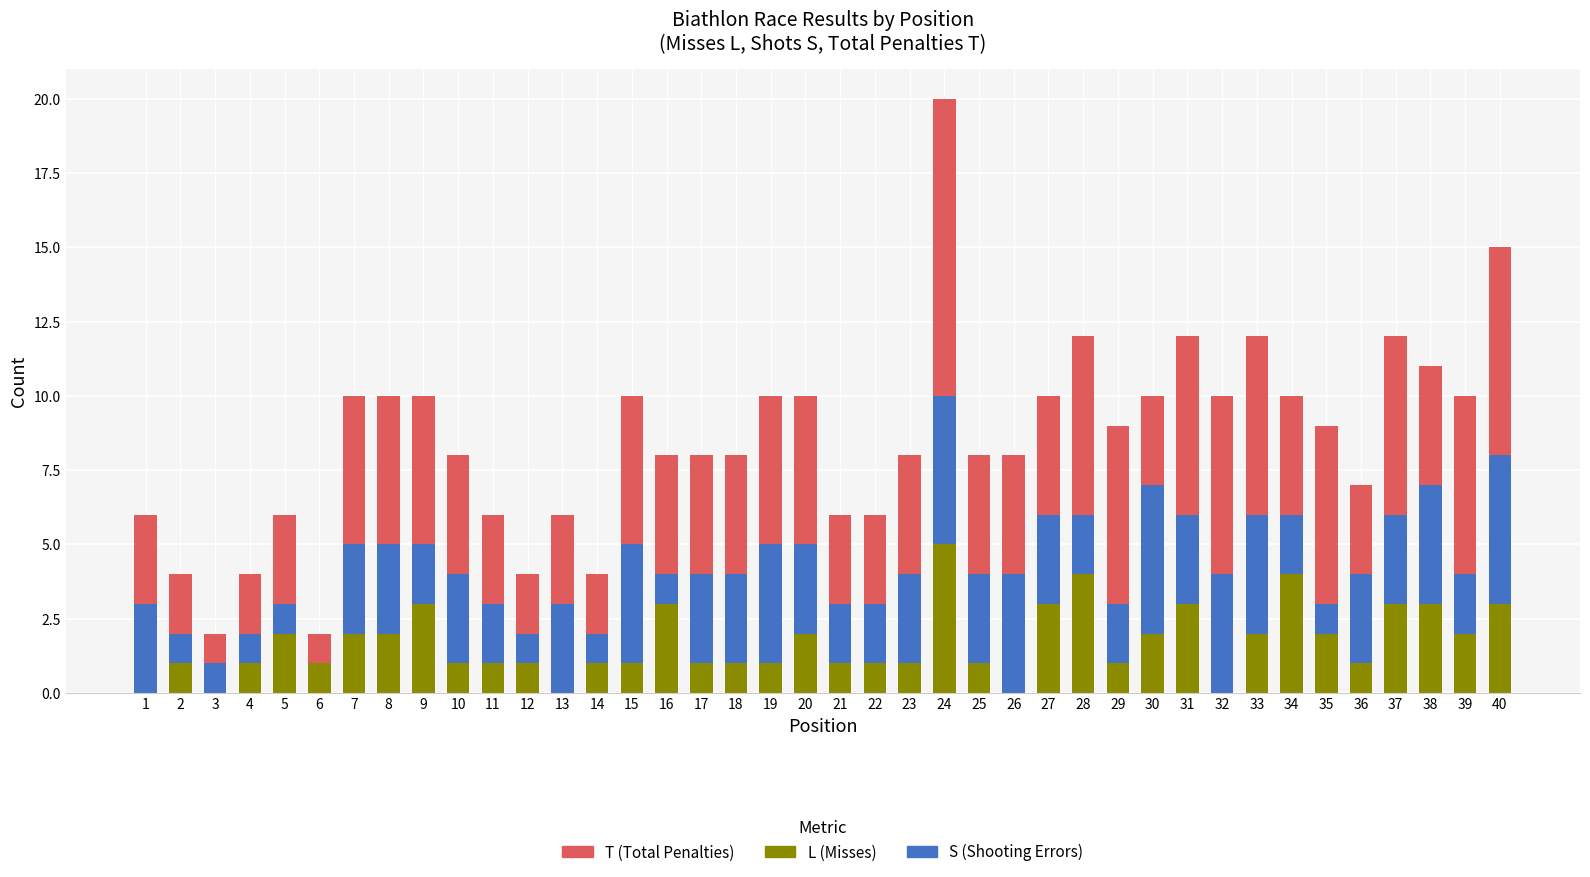

Are the bars grouped side by side (vs. stacked)?

No